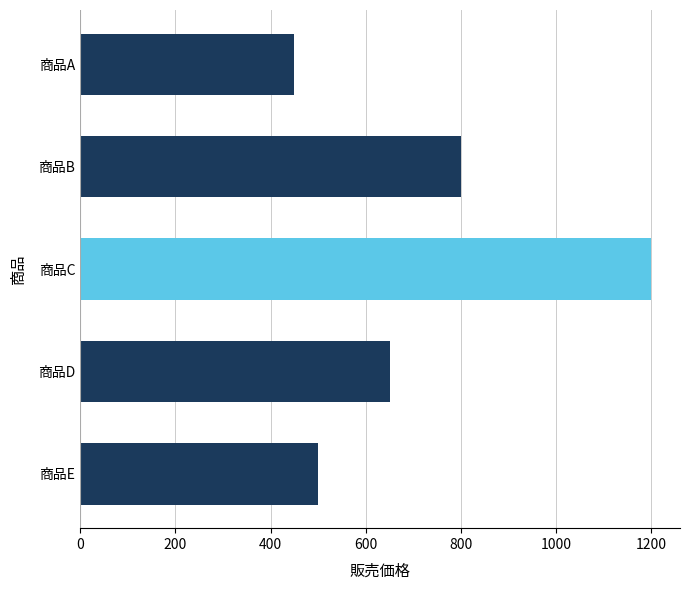

What is the average value?

720